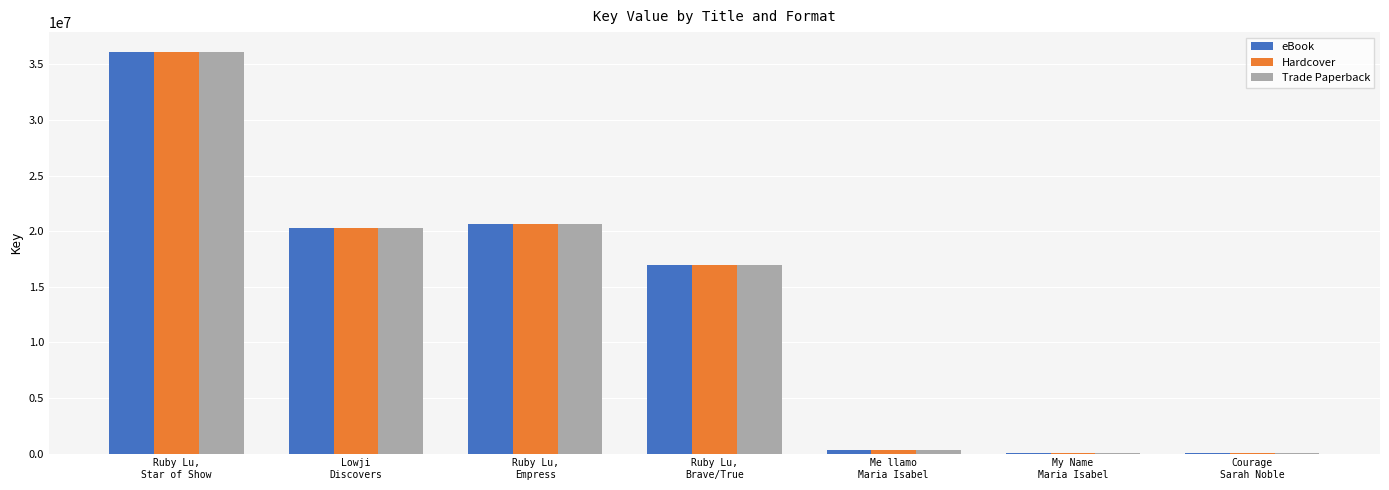

What is the difference between the Hardcover values at My Name
Maria Isabel and Ruby Lu,
Star of Show?

36095436